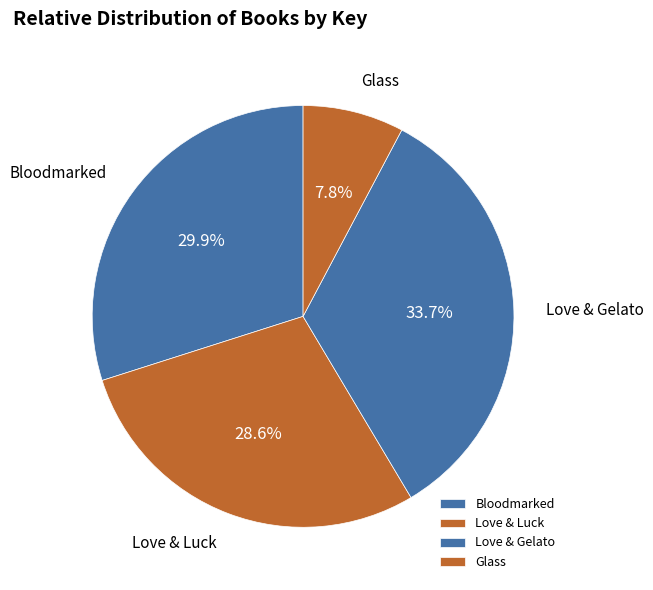

True or false: Glass accounts for 14% of the total.

False